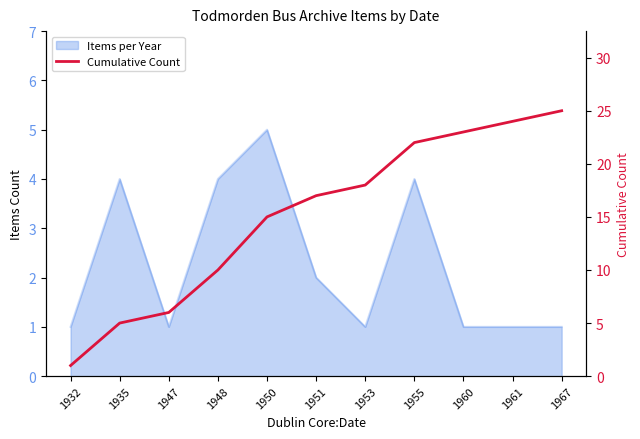

What value does the data have at 1947, to the nearest 5?

5